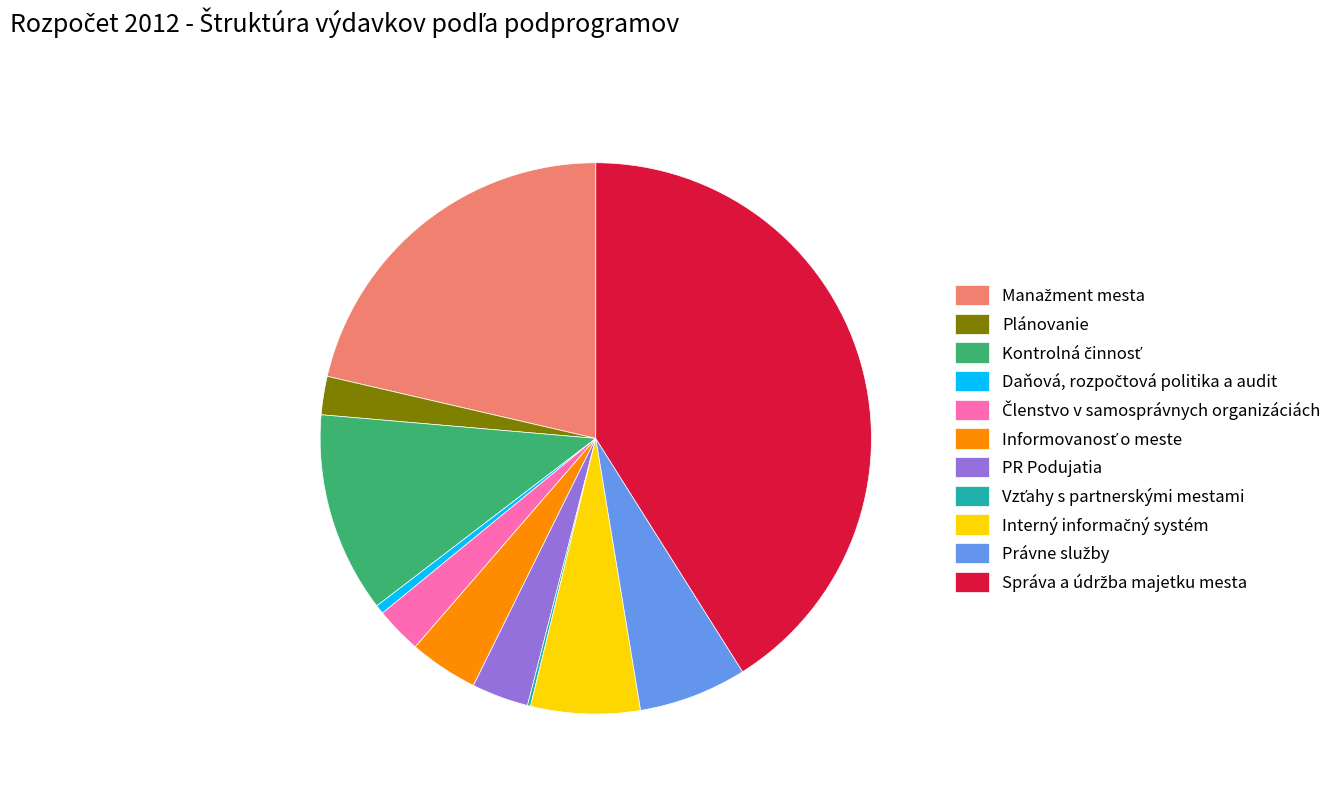

Is there any slice that represents more than half of the pie?

No